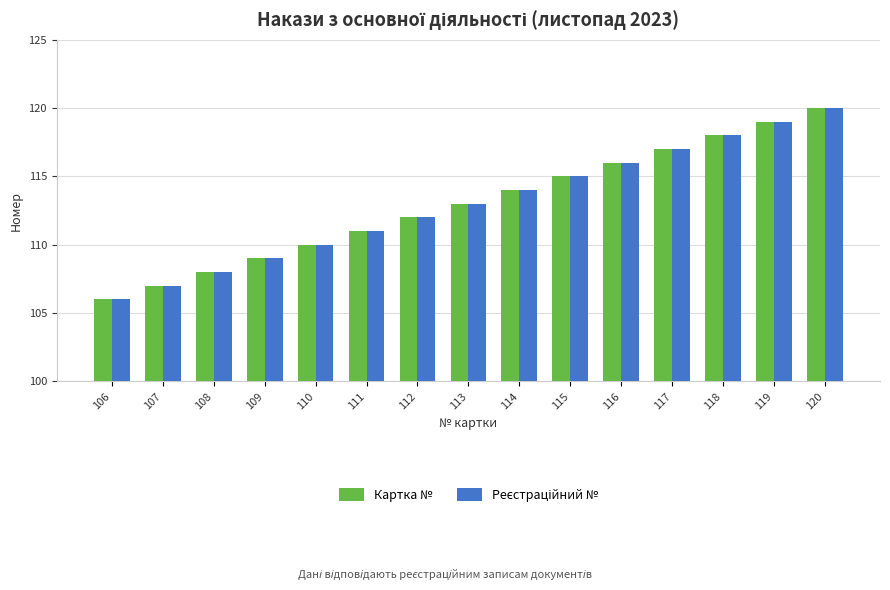

List the labels in order of Картка № value, largest first.

120, 119, 118, 117, 116, 115, 114, 113, 112, 111, 110, 109, 108, 107, 106